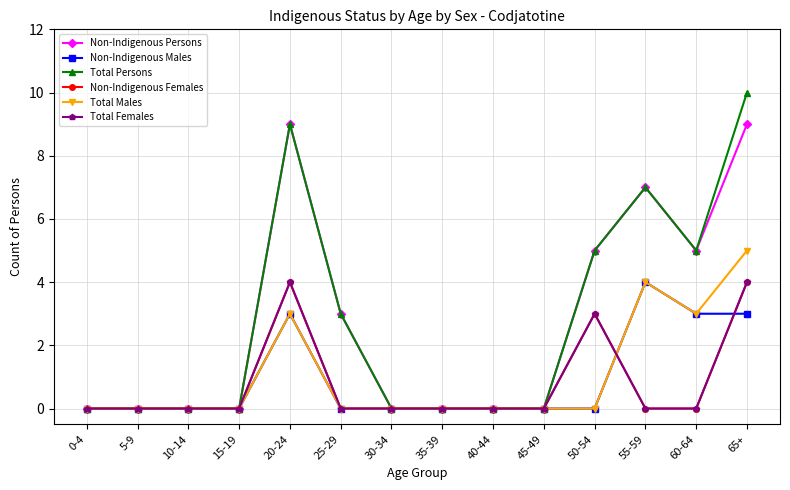

How many Total Persons values are between 0 and 5?

11